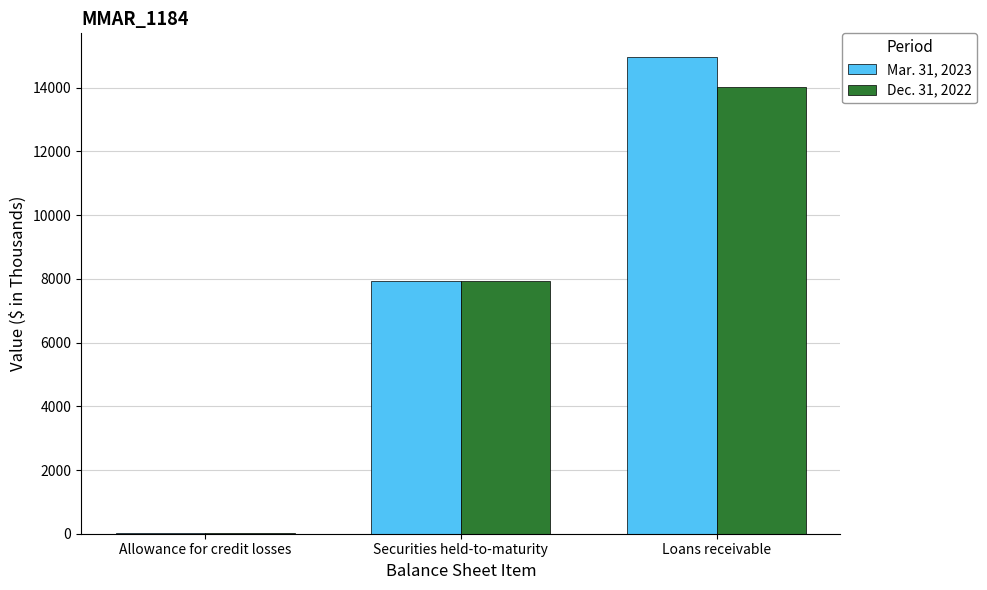

Reading left to right, extract all data points from this chart.

Mar. 31, 2023: 31	7924	14960
Dec. 31, 2022: 31	7929	14035